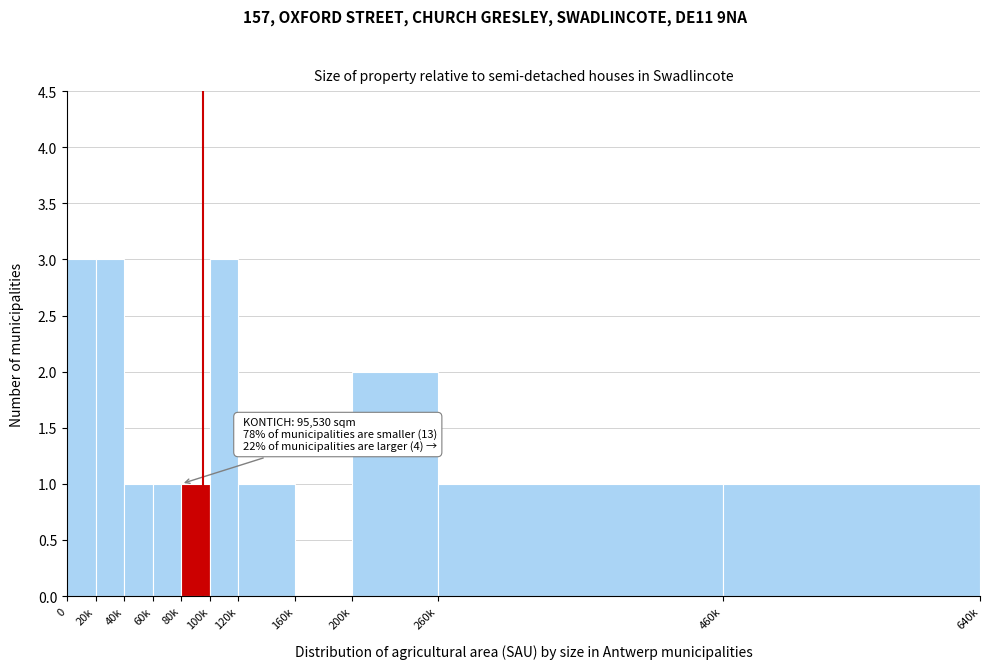

Reading right to left, extract all data points from this chart.

460k=1	260k=1	200k=2	160k=0	120k=1	100k=3	80k=1	60k=1	40k=1	20k=3	0=3